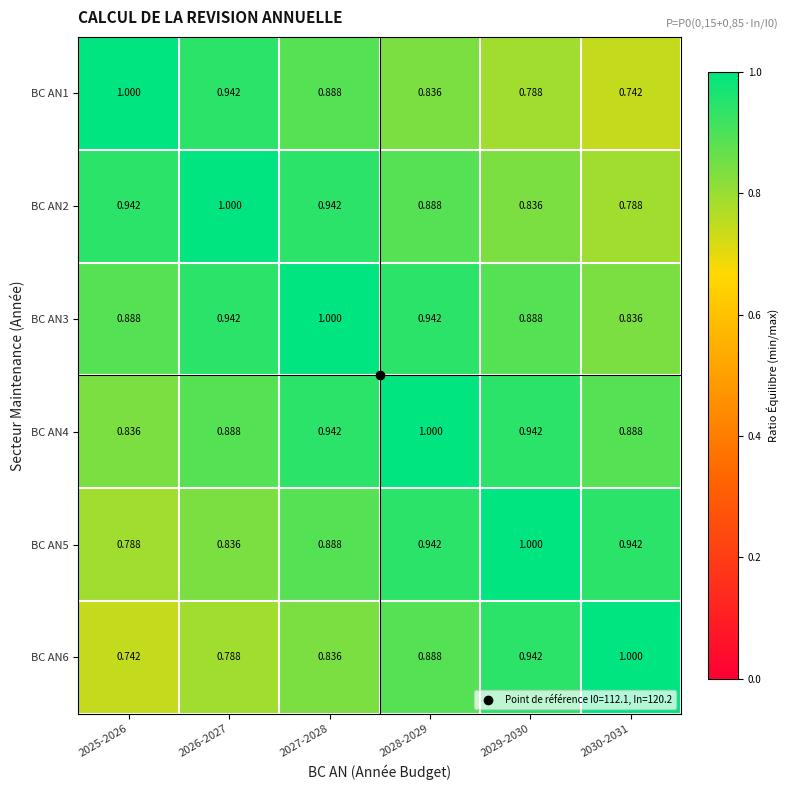

Is the value of BC AN4 at 2030-2031 greater than the value of BC AN5 at 2030-2031?

No